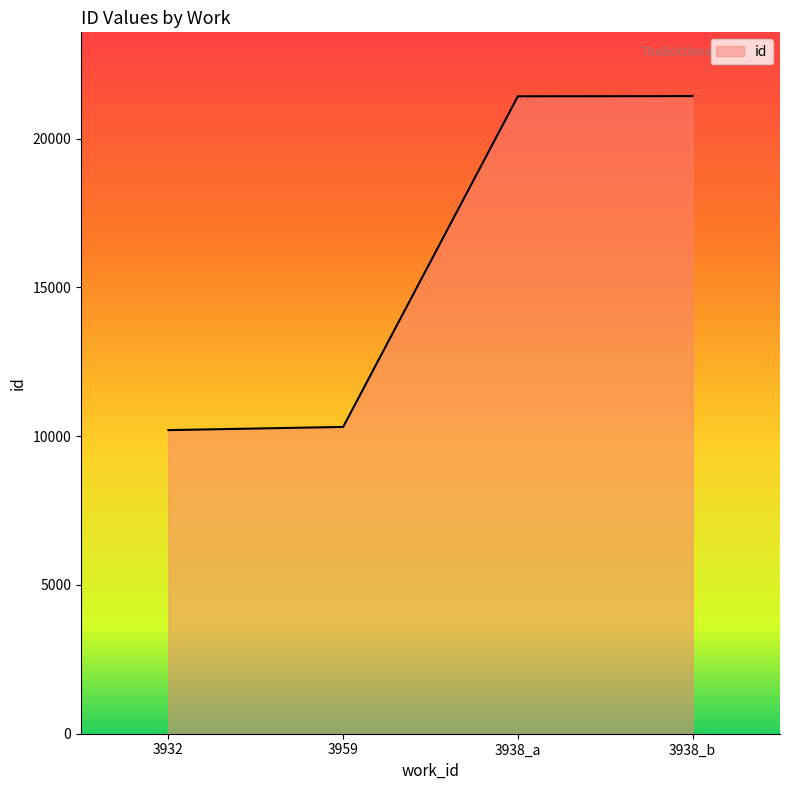

True or false: the data shows 21425 at 3938_a.

True